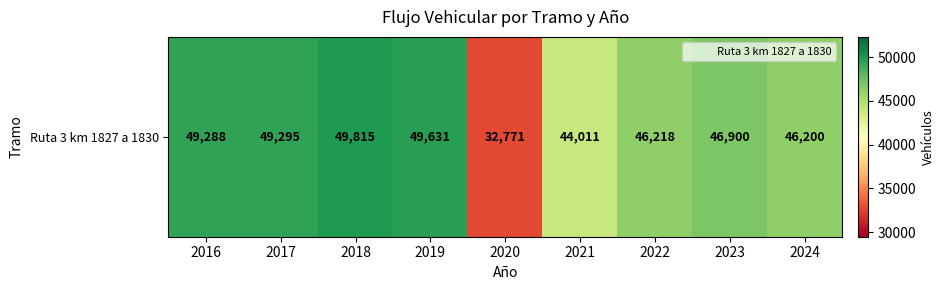

Count the number of categories in the chart.

9